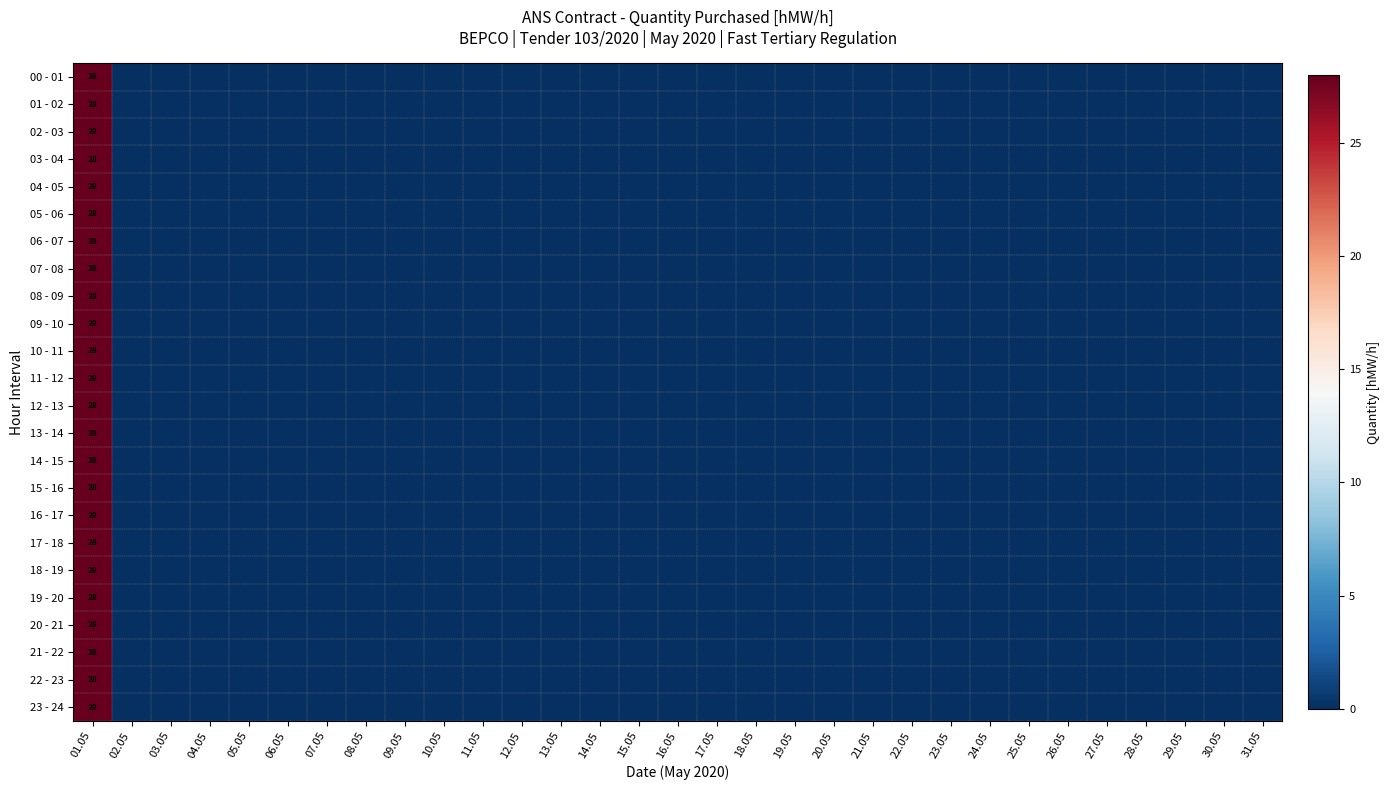

The 16 - 17 series shows 0 at 09.05. True or false?

True